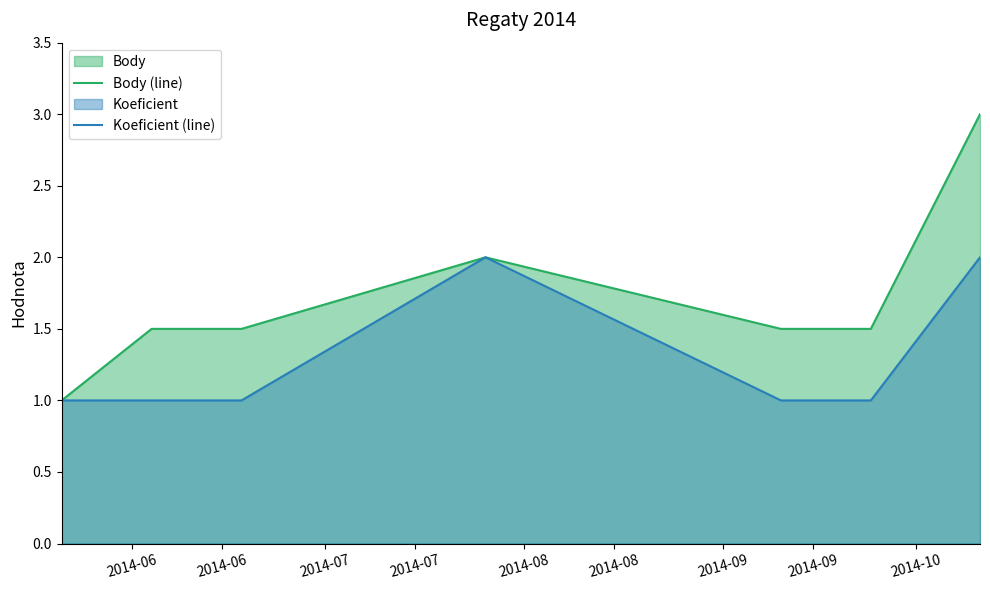

Which series has the largest range (max minus min)?

Body (line)